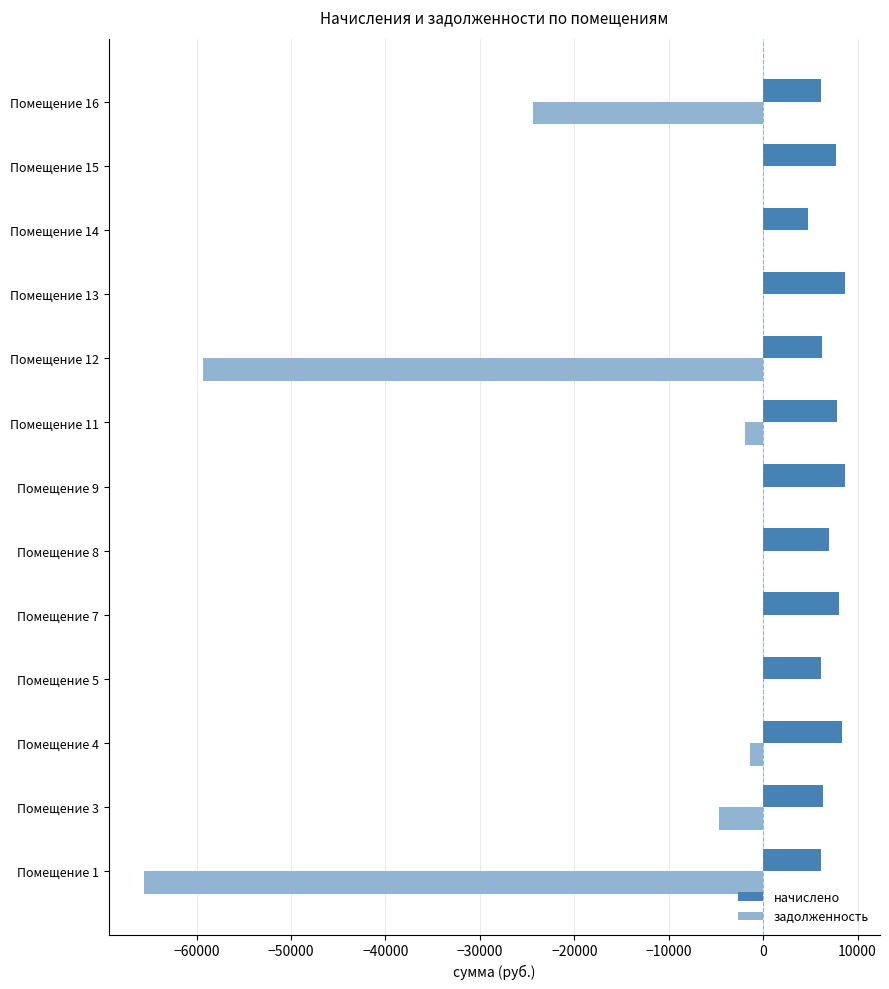

How many distinct data groups are displayed?

2